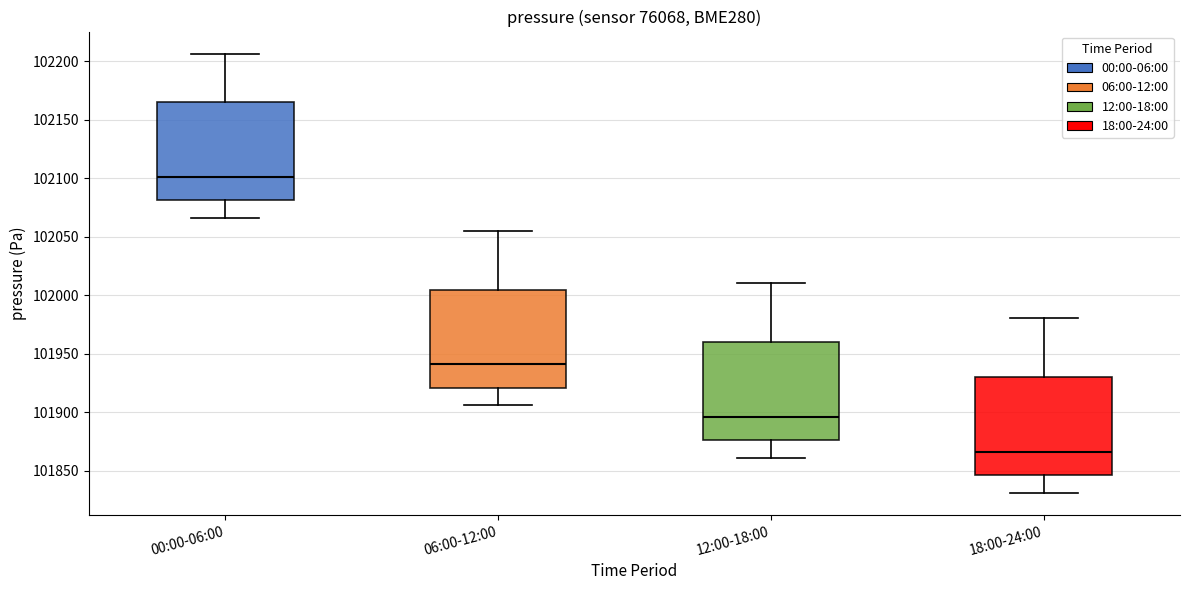

Which box's median line is the highest?

00:00-06:00